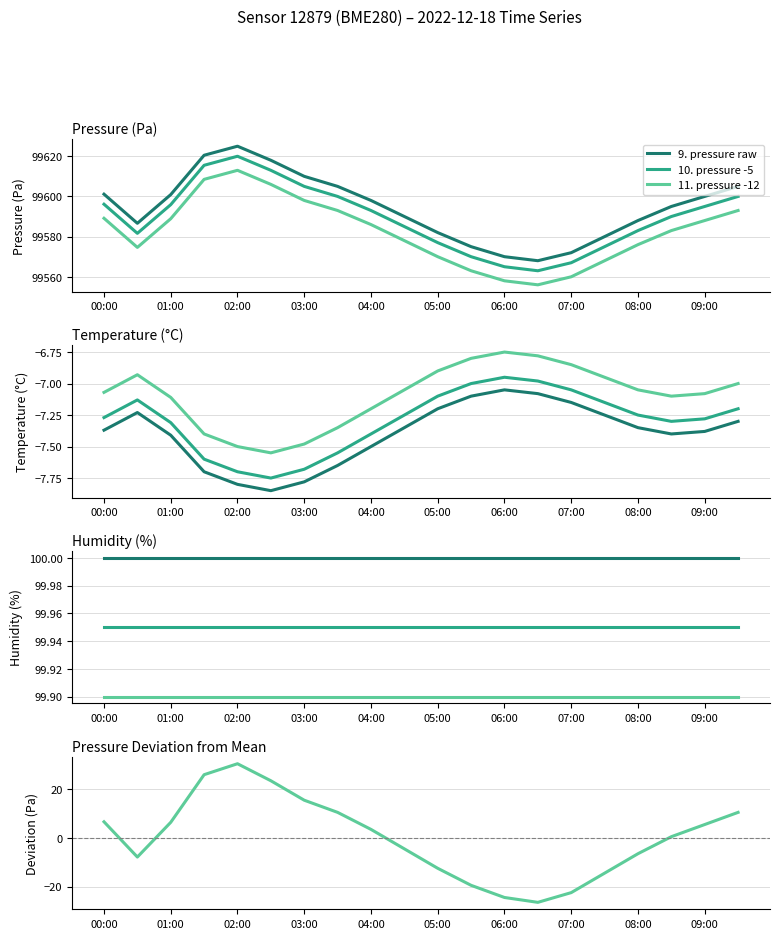

True or false: pressure and temperature cross at least once.

False